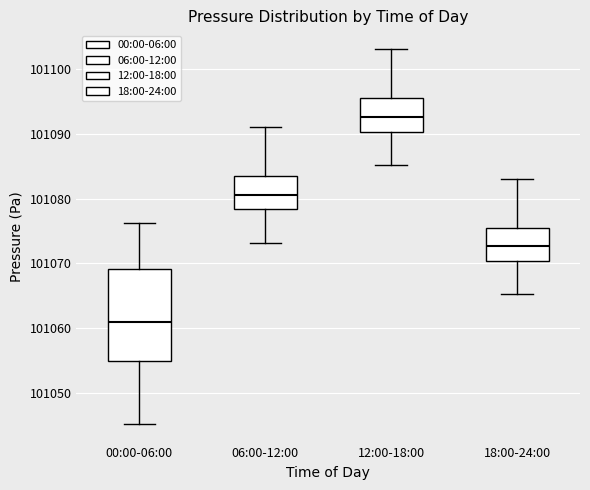

Reading left to right, read every box against the y-axis: the position of its median line, the range the box covers, and the ends of its whiskers. The values are not printed on the chart, so give them approximately, as read against the axis.

00:00-06:00: median 101061, box 101055 to 101069, whiskers 101045 to 101076
06:00-12:00: median 101081, box 101078 to 101084, whiskers 101073 to 101091
12:00-18:00: median 101093, box 101090 to 101096, whiskers 101085 to 101103
18:00-24:00: median 101073, box 101070 to 101076, whiskers 101065 to 101083